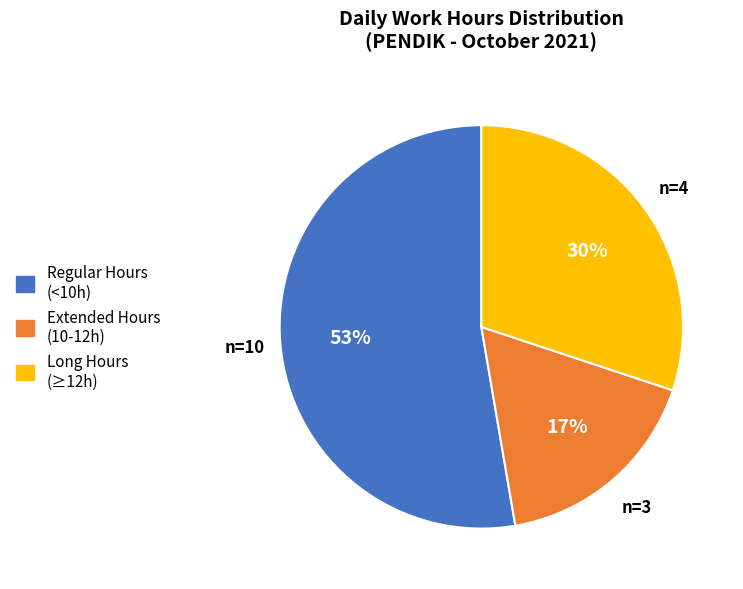

To the nearest percent, what is the average slice percentage?

33%